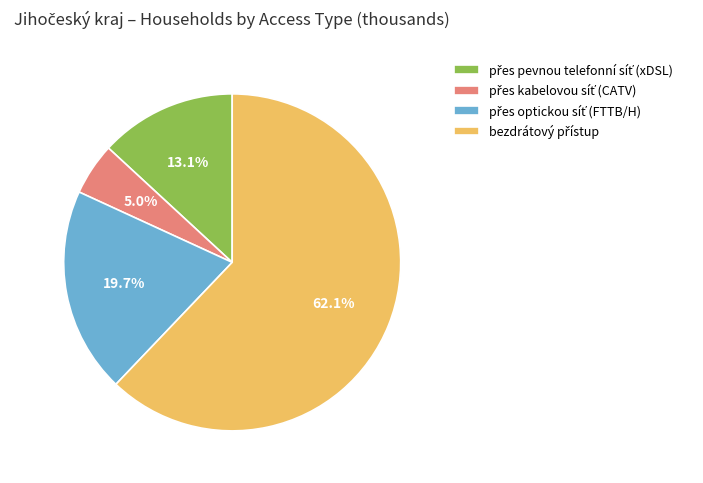

How many slices are in this pie chart?

4